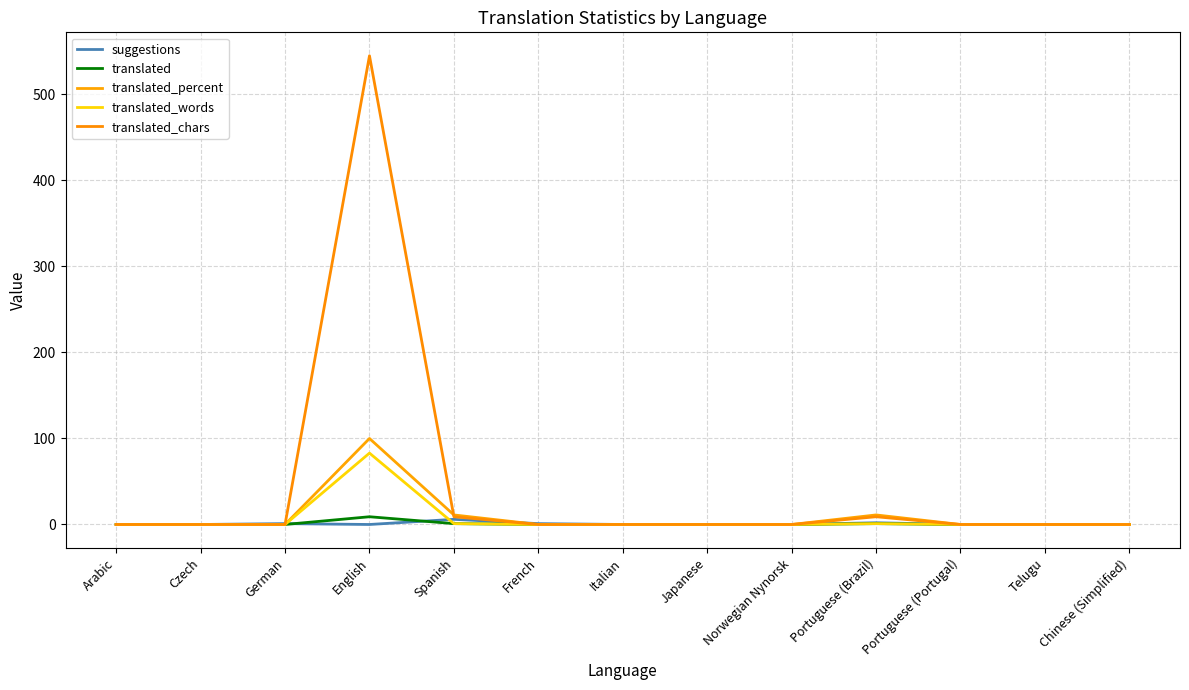

What is the difference between the highest and lowest values at English?

545.0